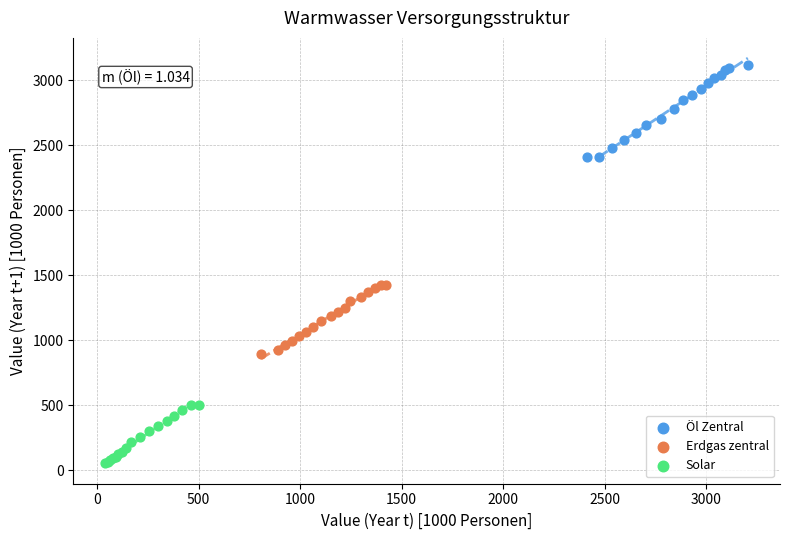

Which series reaches the maximum Y coordinate?

Öl Zentral